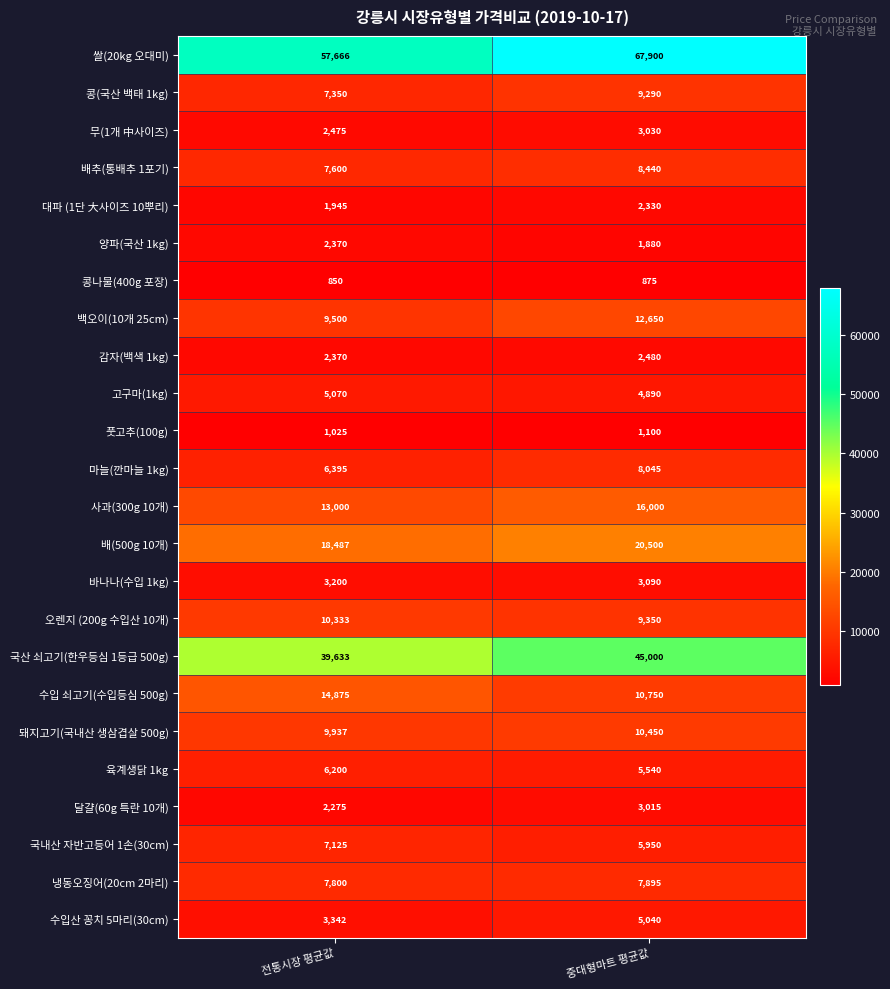

The value of 바나나(수입 1kg) at 전통시장 평균값 is 791. True or false?

False